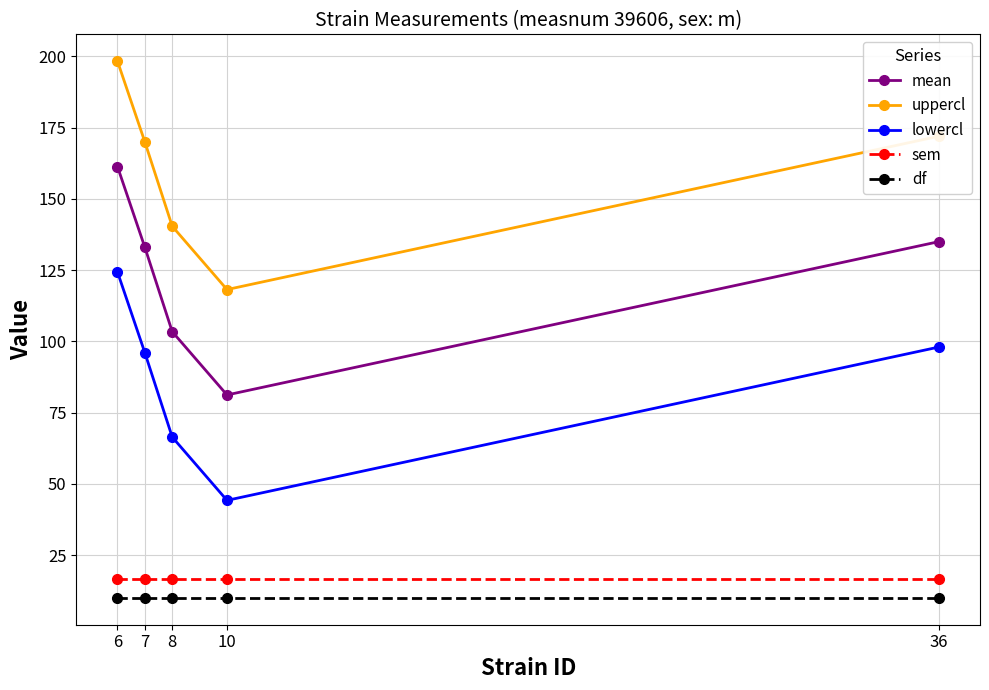

Is it true that lowercl equals 157.4 at 36?

False